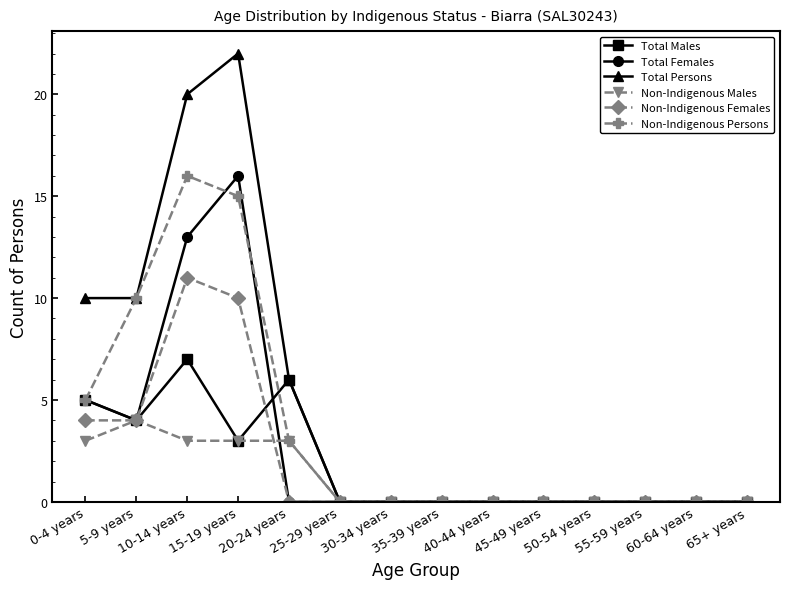

Reading right to left, transcribe all the data shown in this chart.

Total Males: 65+ years=0	60-64 years=0	55-59 years=0	50-54 years=0	45-49 years=0	40-44 years=0	35-39 years=0	30-34 years=0	25-29 years=0	20-24 years=6	15-19 years=3	10-14 years=7	5-9 years=4	0-4 years=5
Total Females: 65+ years=0	60-64 years=0	55-59 years=0	50-54 years=0	45-49 years=0	40-44 years=0	35-39 years=0	30-34 years=0	25-29 years=0	20-24 years=0	15-19 years=16	10-14 years=13	5-9 years=4	0-4 years=5
Total Persons: 65+ years=0	60-64 years=0	55-59 years=0	50-54 years=0	45-49 years=0	40-44 years=0	35-39 years=0	30-34 years=0	25-29 years=0	20-24 years=6	15-19 years=22	10-14 years=20	5-9 years=10	0-4 years=10
Non-Indigenous Males: 65+ years=0	60-64 years=0	55-59 years=0	50-54 years=0	45-49 years=0	40-44 years=0	35-39 years=0	30-34 years=0	25-29 years=0	20-24 years=3	15-19 years=3	10-14 years=3	5-9 years=4	0-4 years=3
Non-Indigenous Females: 65+ years=0	60-64 years=0	55-59 years=0	50-54 years=0	45-49 years=0	40-44 years=0	35-39 years=0	30-34 years=0	25-29 years=0	20-24 years=0	15-19 years=10	10-14 years=11	5-9 years=4	0-4 years=4
Non-Indigenous Persons: 65+ years=0	60-64 years=0	55-59 years=0	50-54 years=0	45-49 years=0	40-44 years=0	35-39 years=0	30-34 years=0	25-29 years=0	20-24 years=3	15-19 years=15	10-14 years=16	5-9 years=10	0-4 years=5